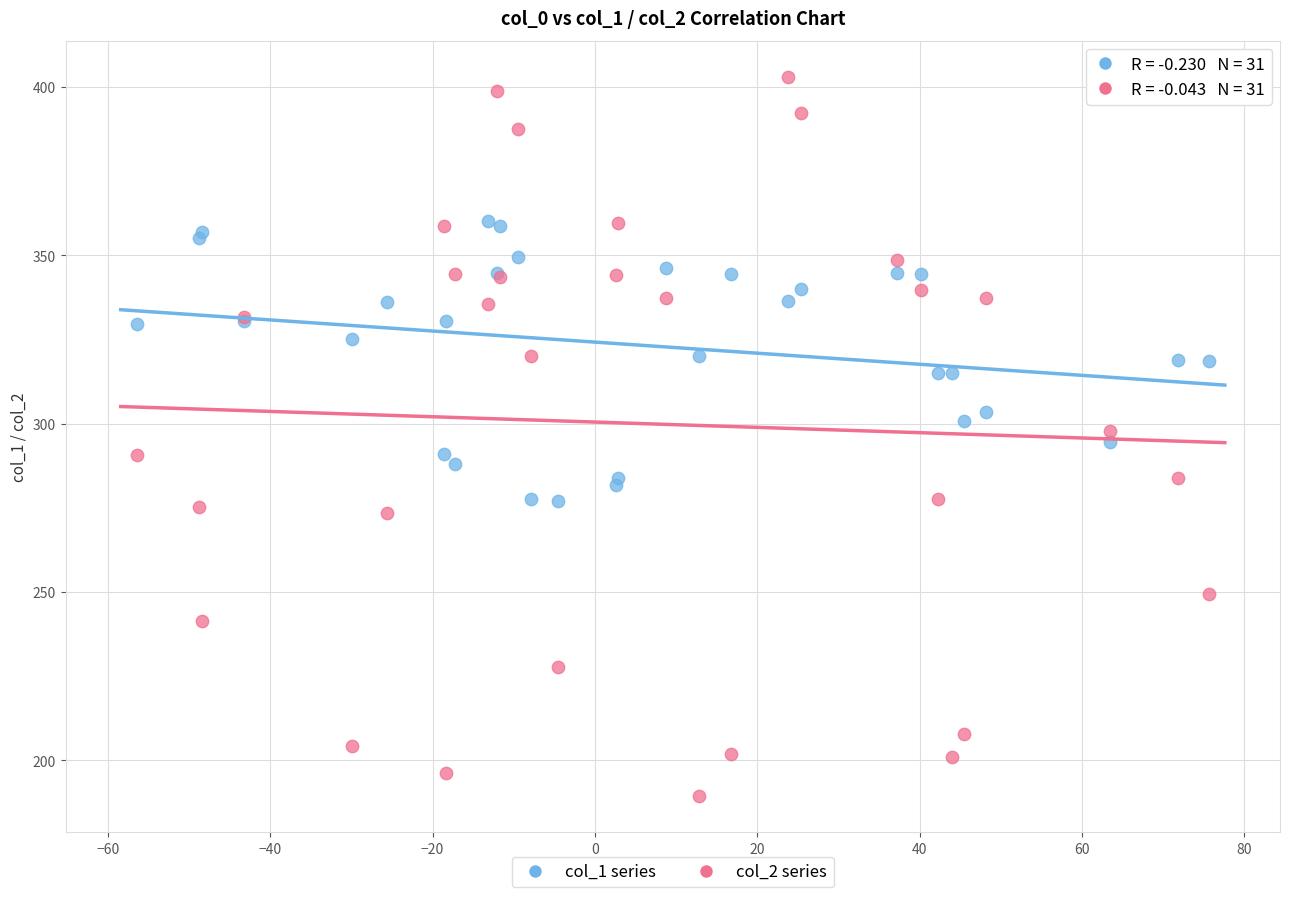

Which series contains the highest Y value?

col_2 series